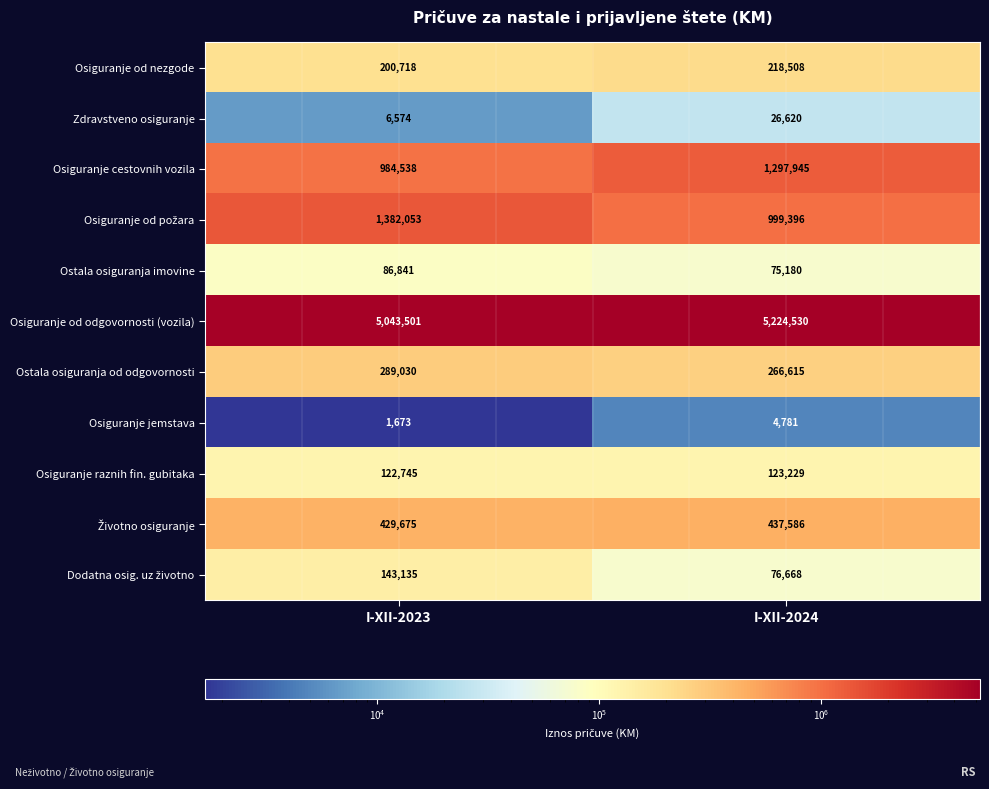

What is the difference between the highest and lowest values at I-XII-2023?

5041828